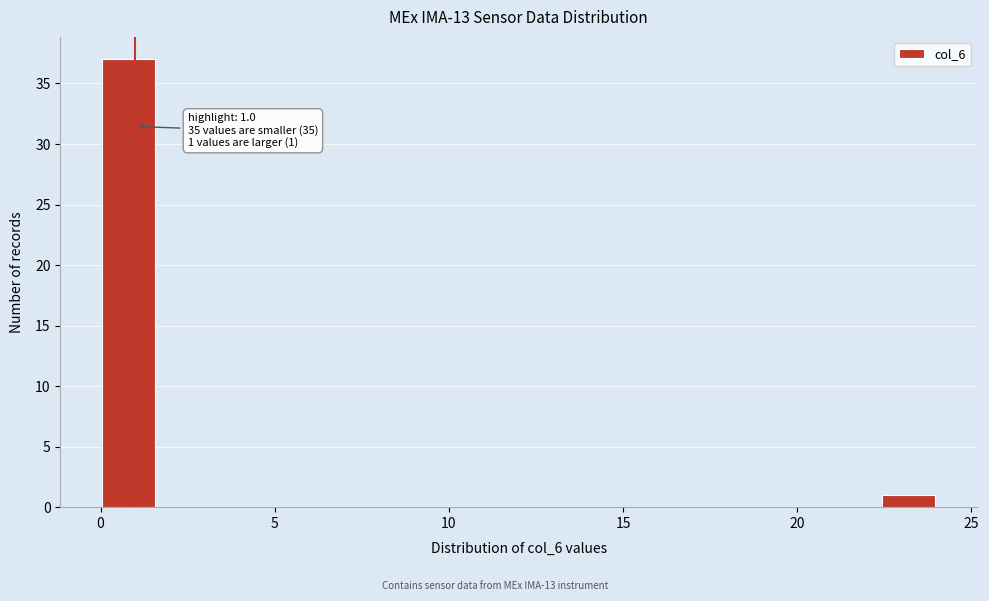

Read against the x-axis, roughly where is the centre of the tallest bar?

1.0